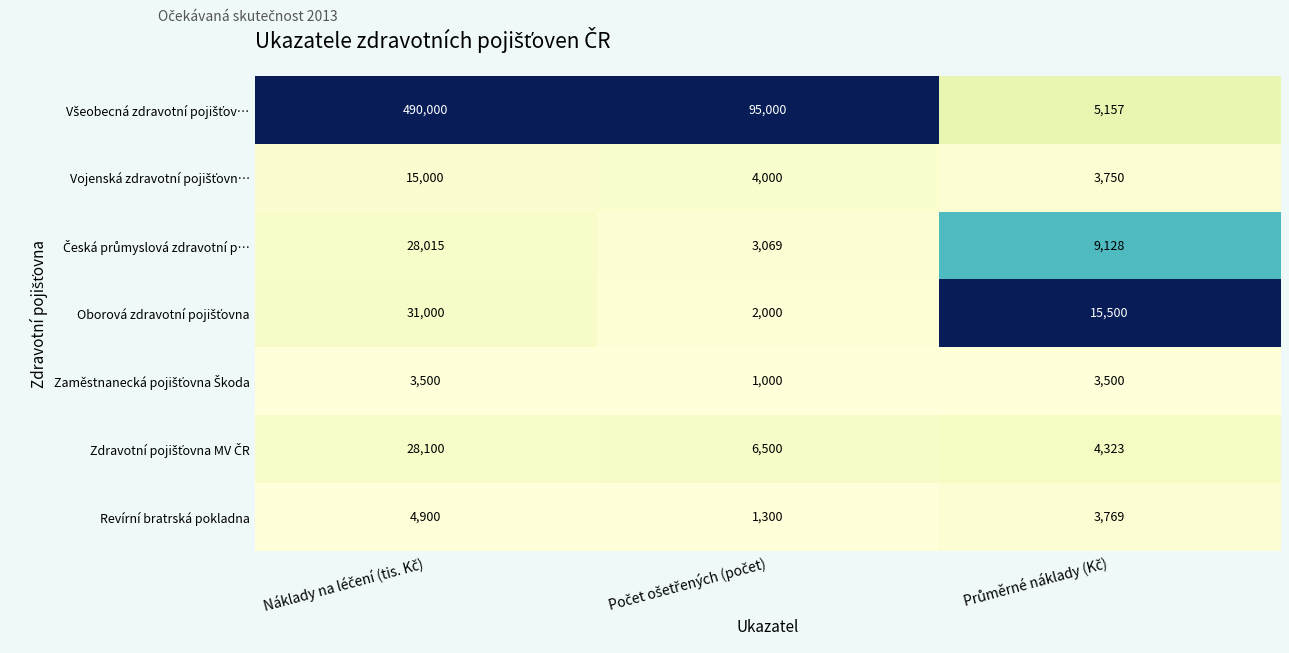

What is the maximum value shown in the chart?

490000